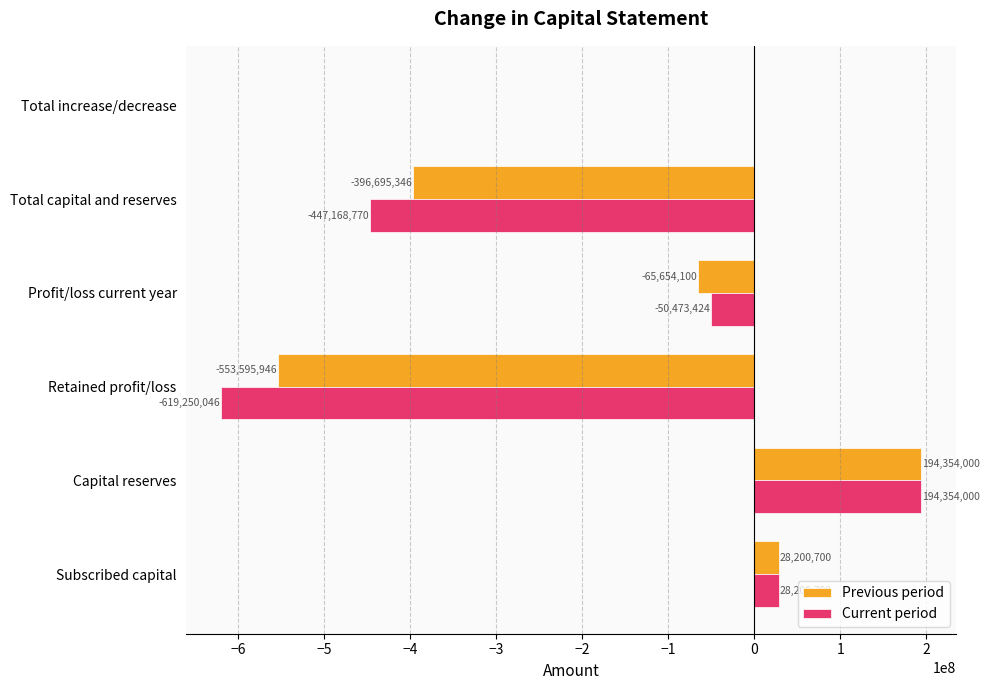

Read the Previous period value at Profit/loss current year, to the nearest 10.

-65654100